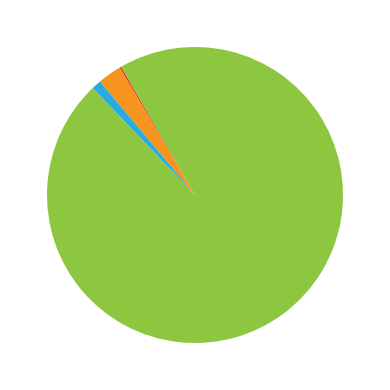

Is there any slice that represents more than half of the pie?

Yes